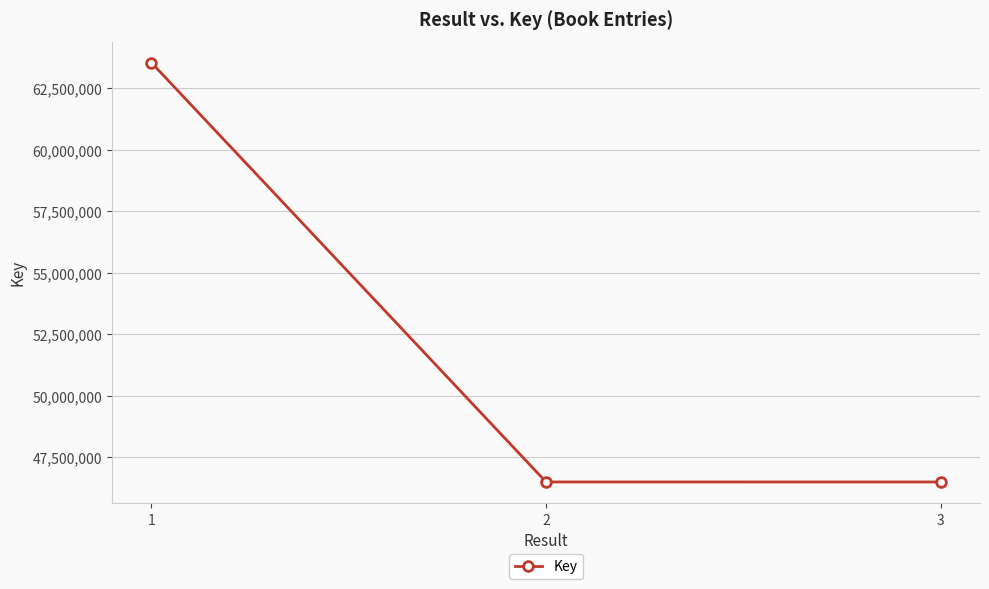

Approximately how many times larger is the value at 2 compared to 3?

1.0